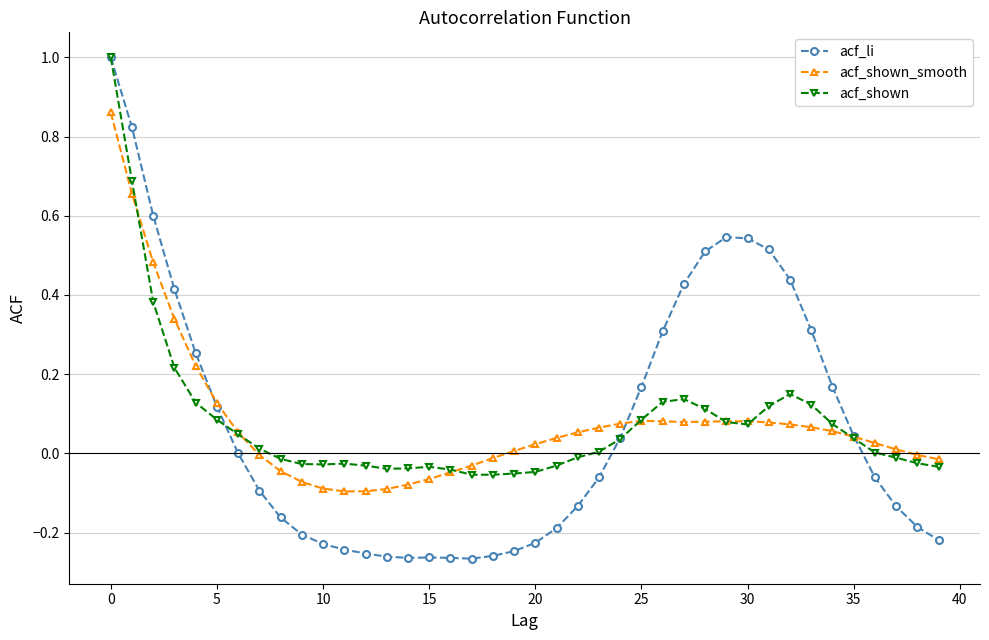

How many series are shown in this chart?

3